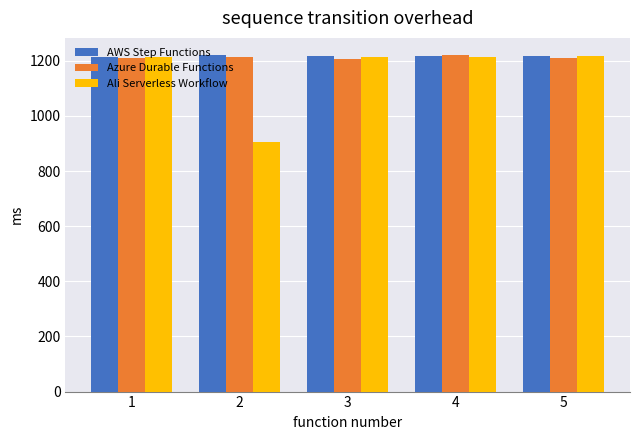

What is the maximum value for Azure Durable Functions?

1222